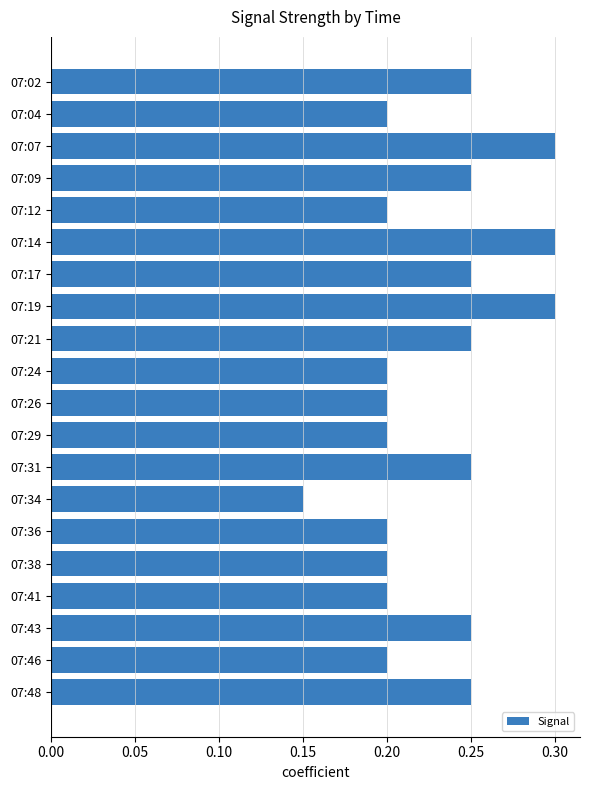

The value at 07:24 is 0.3. True or false?

False